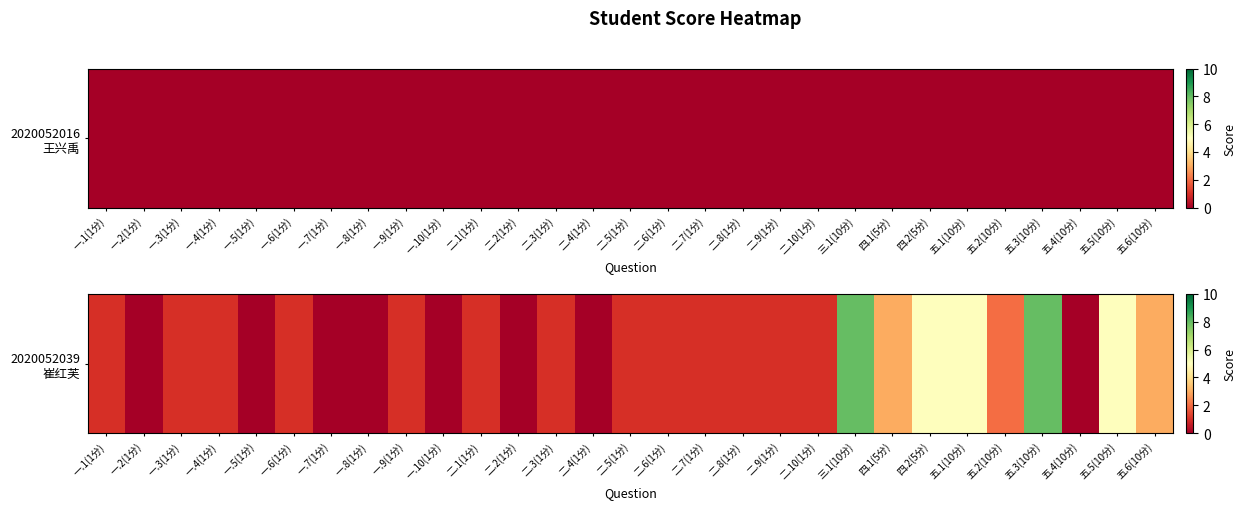

Rank the categories by value from highest to lowest.

三.1(10分), 五.3(10分), 四.2(5分), 五.1(10分), 五.5(10分), 四.1(5分), 五.6(10分), 五.2(10分), 一.1(1分), 一.3(1分), 一.4(1分), 一.6(1分), 一.9(1分), 二.1(1分), 二.3(1分), 二.5(1分), 二.6(1分), 二.7(1分), 二.8(1分), 二.9(1分), 二.10(1分), 一.2(1分), 一.5(1分), 一.7(1分), 一.8(1分), 一.10(1分), 二.2(1分), 二.4(1分), 五.4(10分)